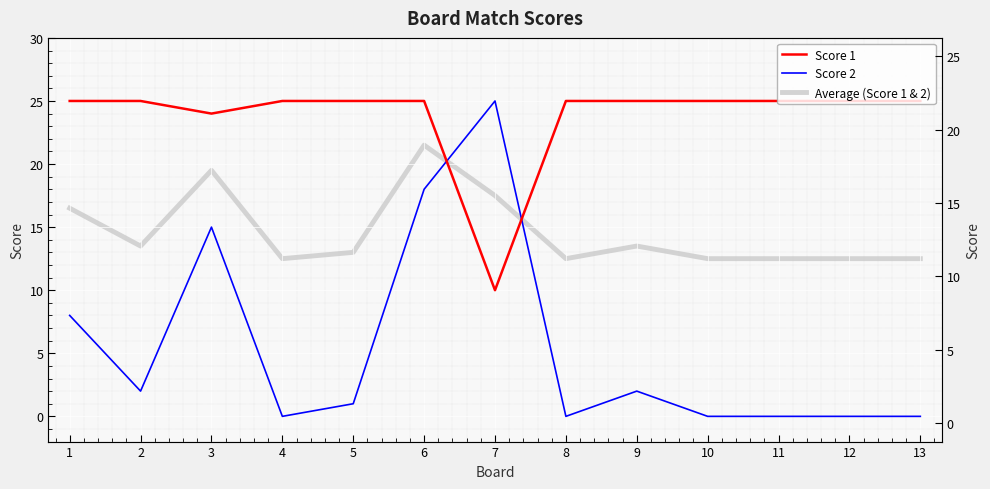

Read the Score 1 value at 12.

25.0